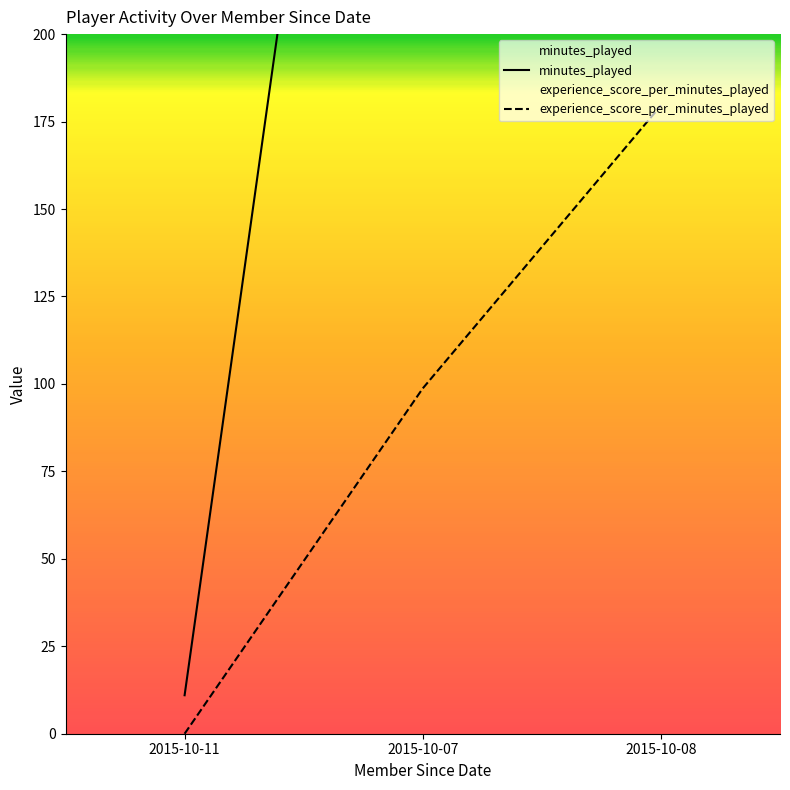

What is the label of the 1st point from the right?

2015-10-08